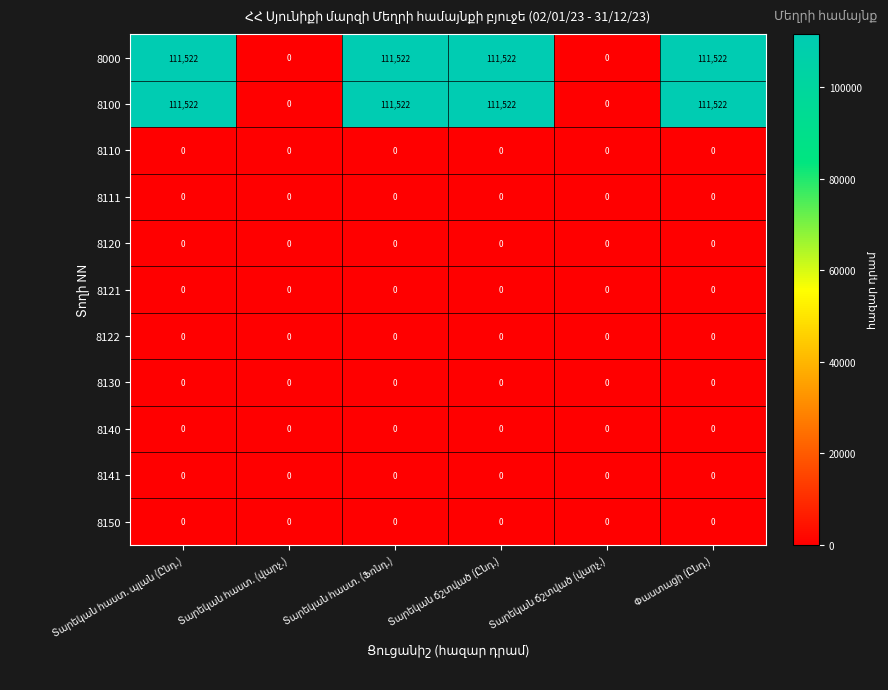

What is the maximum value shown in the chart?

111522